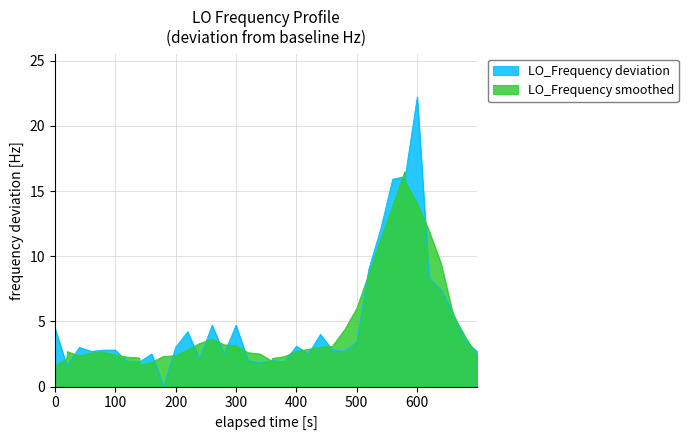

What is the greatest value displayed?

22.2